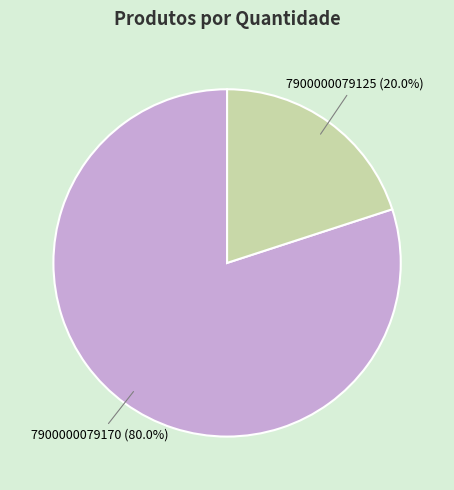

To the nearest percent, what is the difference between the 7900000079125 and 7900000079170 slice percentages?

60%